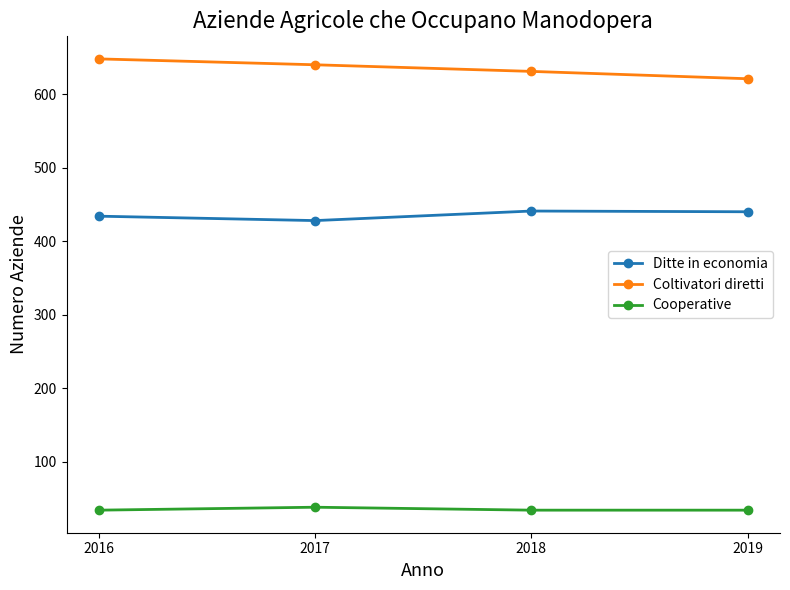

What are all the series names shown in the legend?

Ditte in economia, Coltivatori diretti, Cooperative